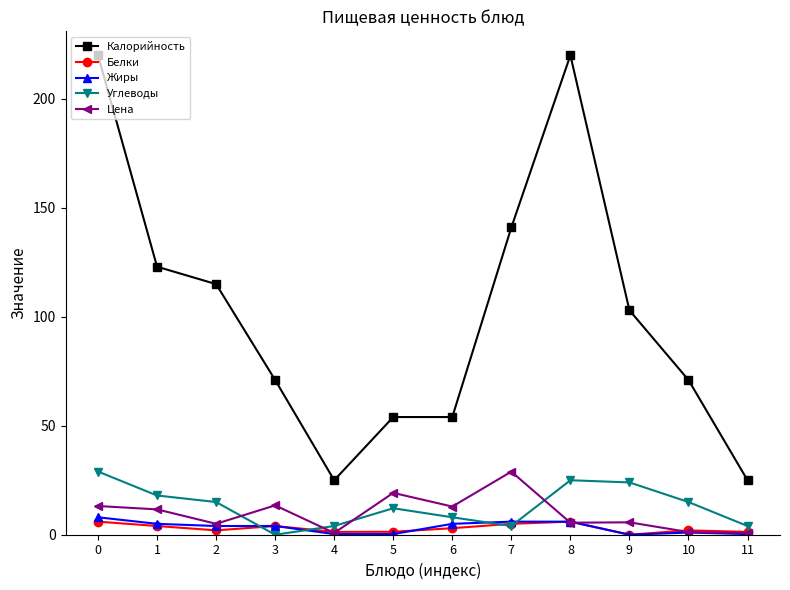

Which series has the widest spread of values?

Калорийность